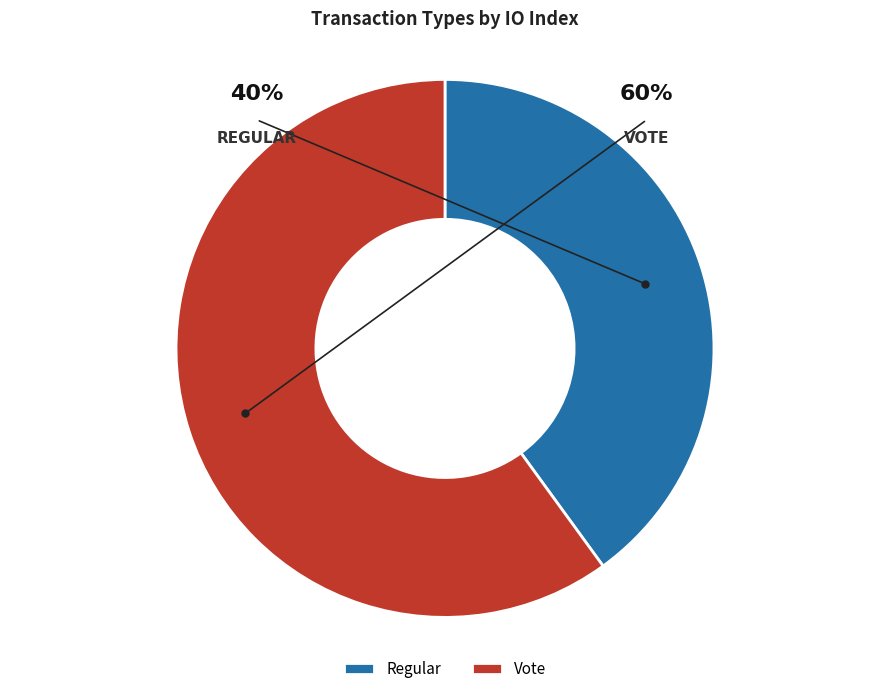

How many segments does this pie chart have?

2